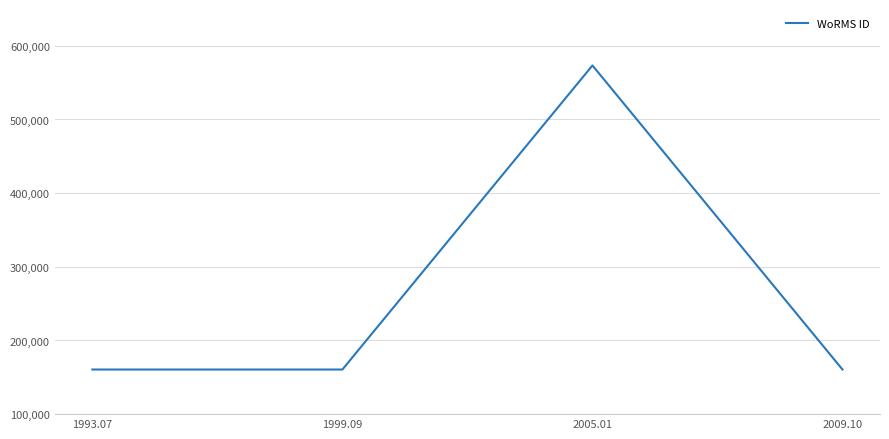

Reading left to right, list all the values displayed in this chart.

160572	160572	573354	160572